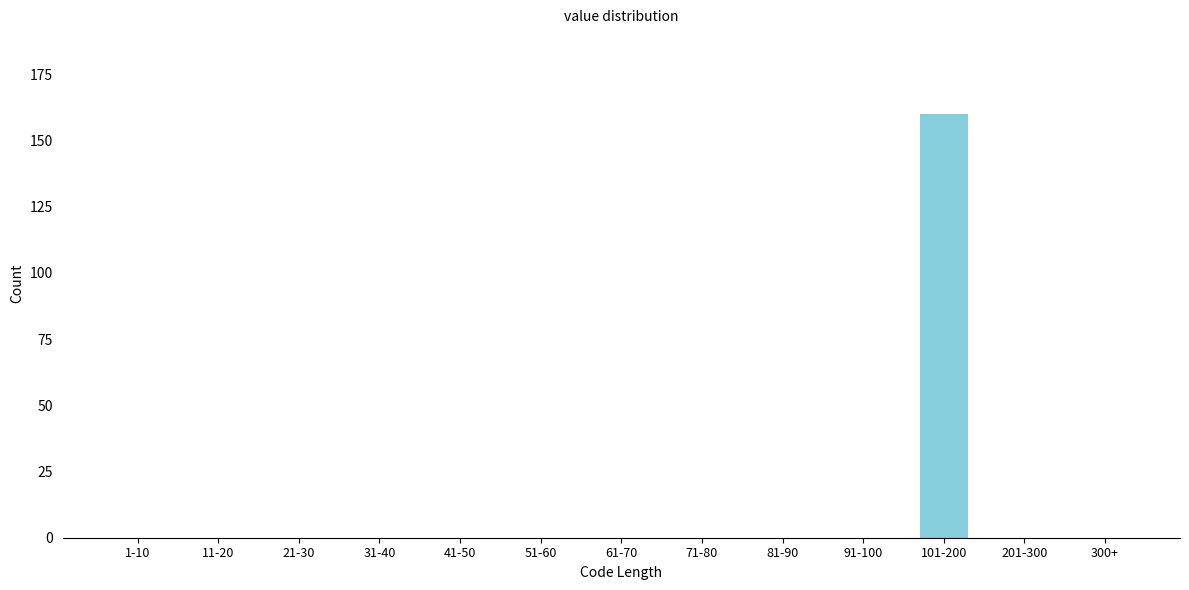

Reading right to left, list all the values displayed in this chart.

300+=0	201-300=0	101-200=160	91-100=0	81-90=0	71-80=0	61-70=0	51-60=0	41-50=0	31-40=0	21-30=0	11-20=0	1-10=0